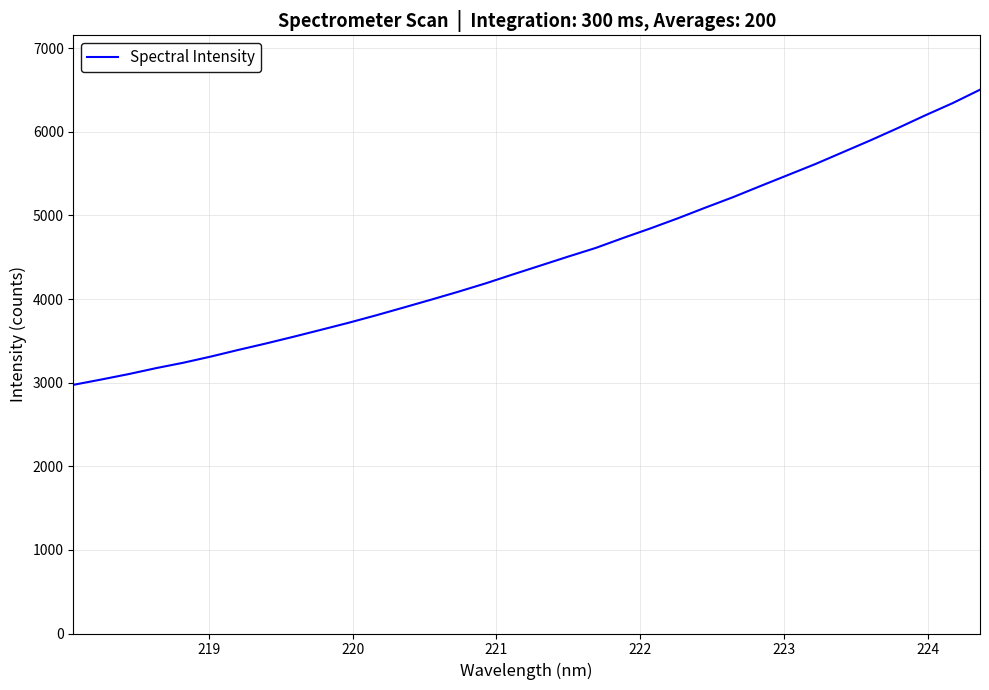

True or false: there are more than 2 points higher than both neighbors.

False